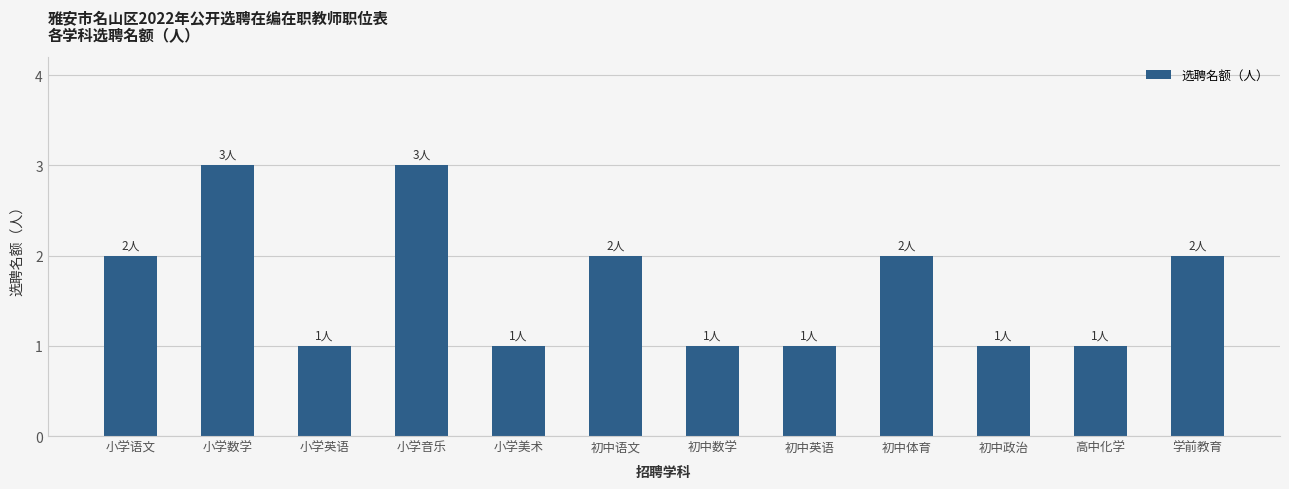

What is the difference between the maximum and minimum values?

2